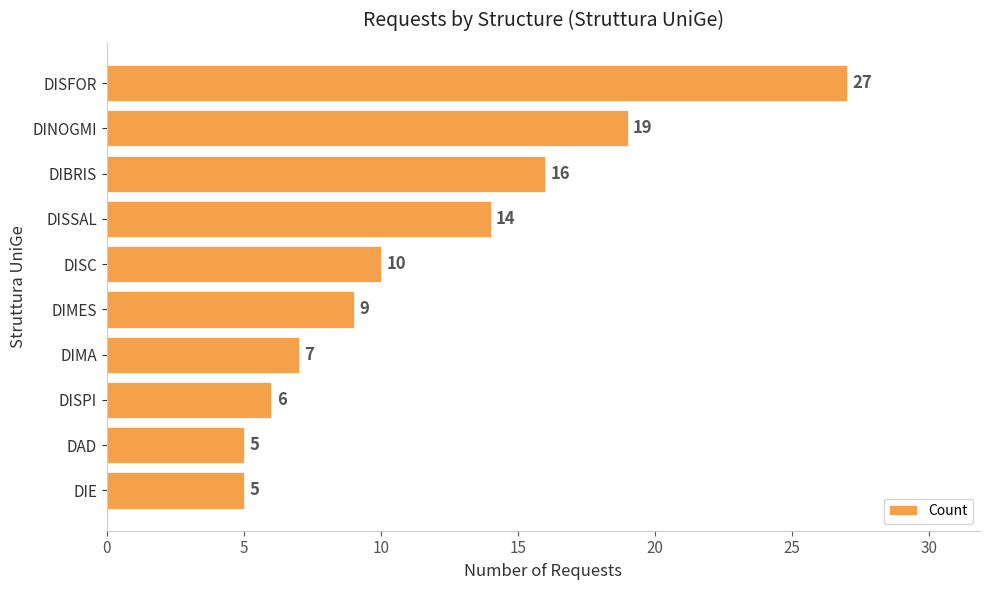

How many data points are less than 10?

5